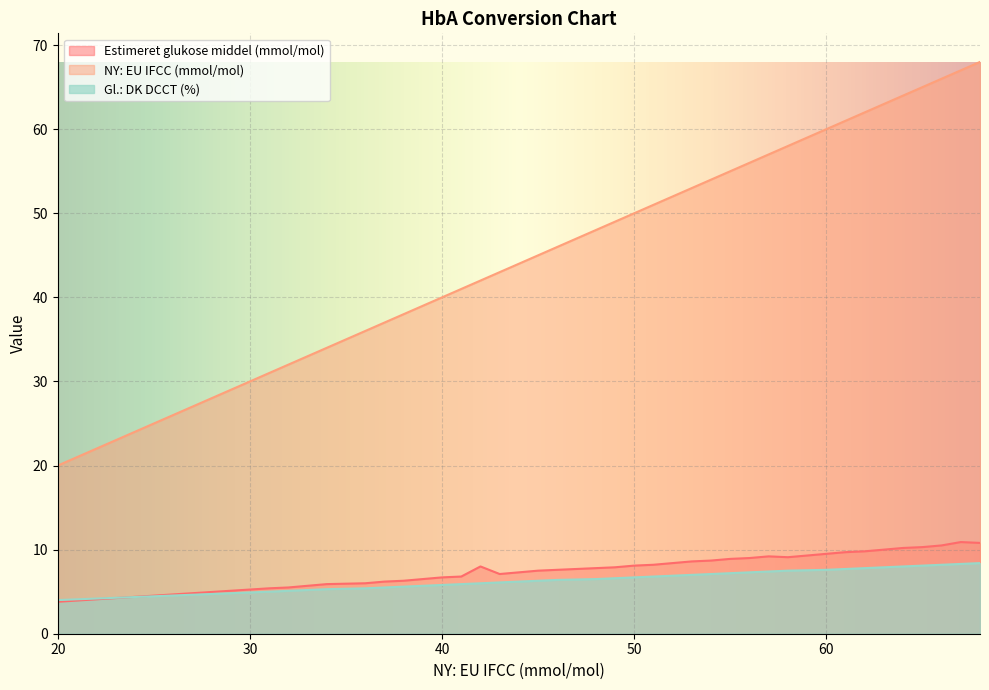

What is the difference between the Estimeret glukose middel (mmol/mol) values at 67 and 65?

0.6